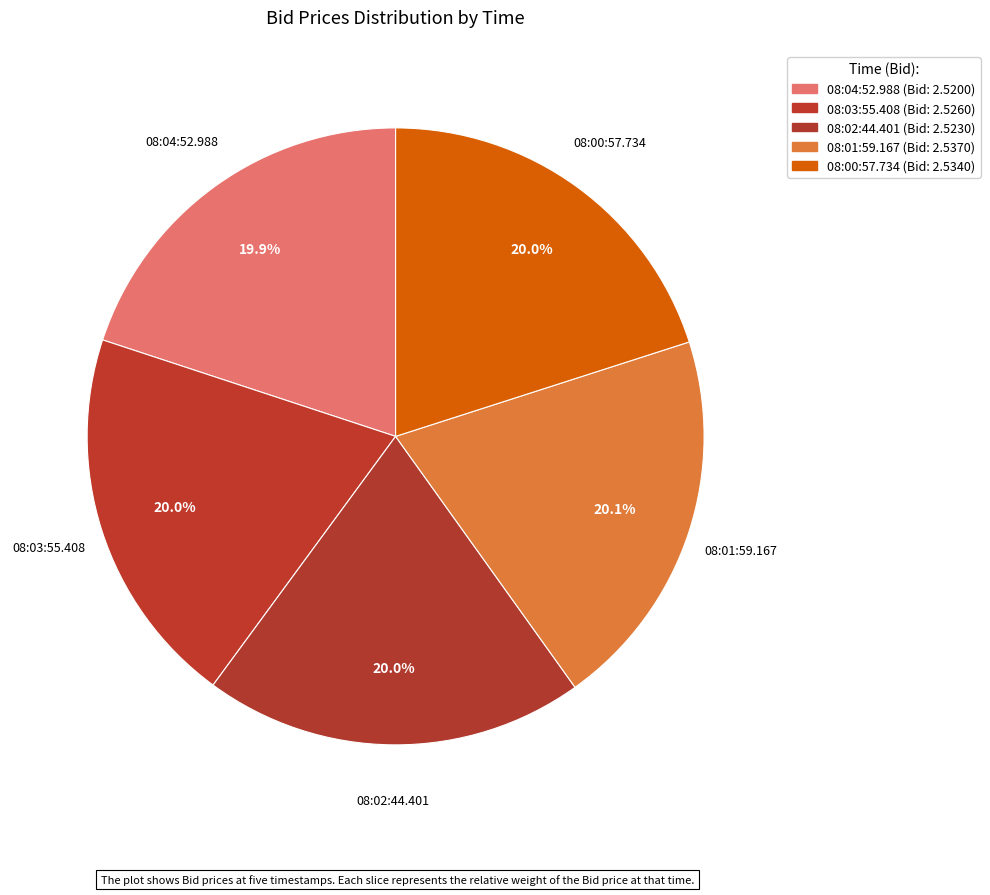

Does 08:03:55.408 account for over 50% of the chart?

No